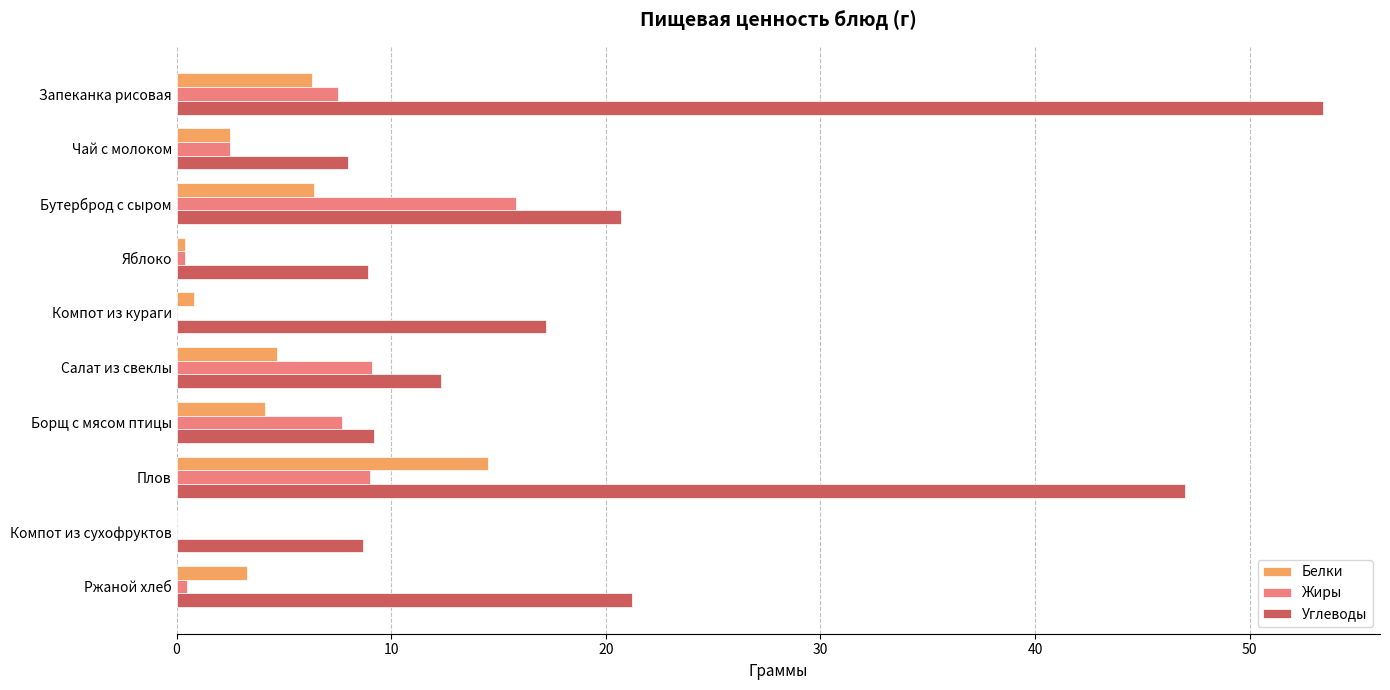

Which series has the largest total across all categories?

Углеводы